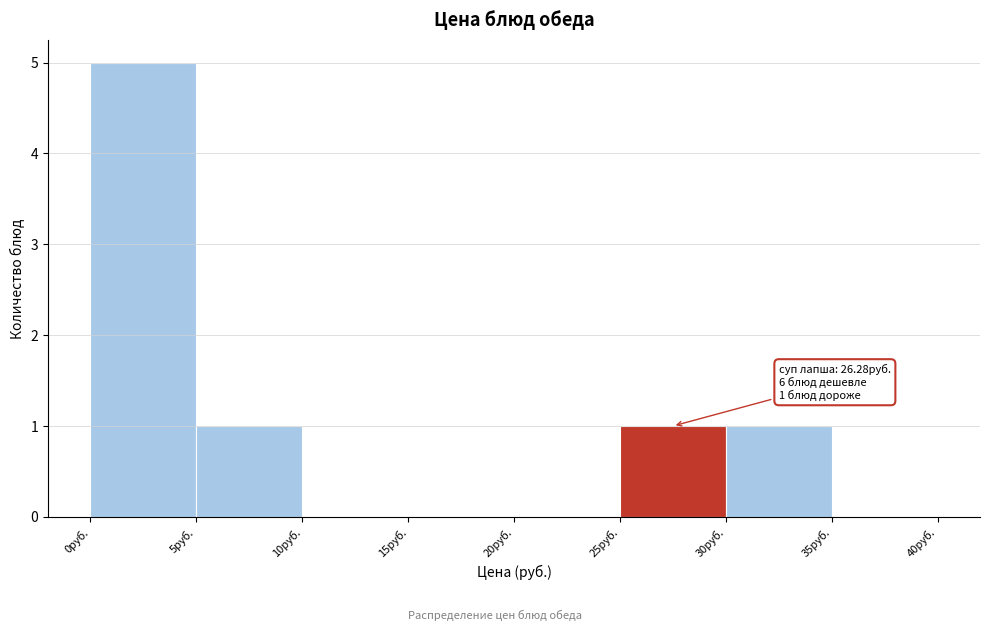

Over which range of the x-axis is the bar tallest?

0 to 5